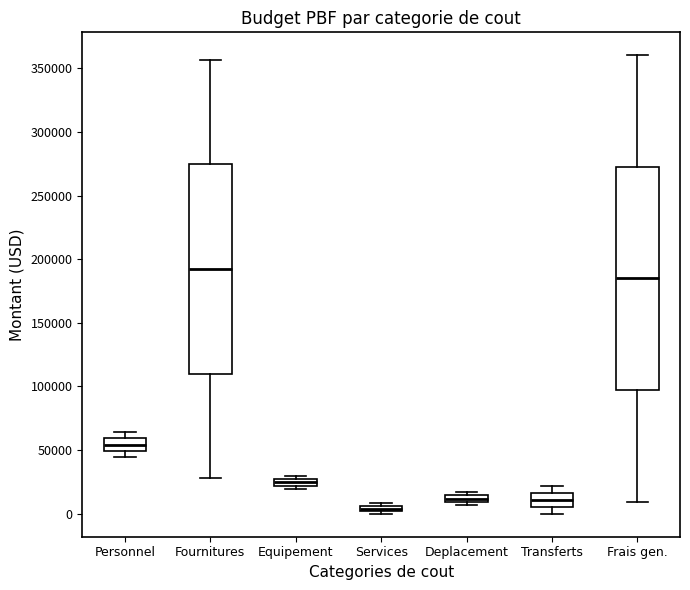

Which box is the tallest, from its lower edge to its upper edge?

Frais gen.